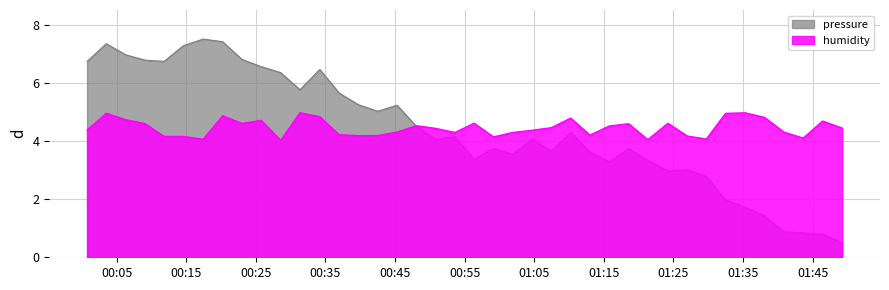

List the labels in order of value, smallest first.

2022-12-22T01:49:15, 2022-12-22T01:46:25, 2022-12-22T01:43:38, 2022-12-22T01:40:52, 2022-12-22T01:38:05, 2022-12-22T01:35:19, 2022-12-22T01:32:29, 2022-12-22T01:29:43, 2022-12-22T01:24:12, 2022-12-22T01:26:58, 2022-12-22T01:15:46, 2022-12-22T01:21:19, 2022-12-22T00:56:21, 2022-12-22T01:01:55, 2022-12-22T01:13:00, 2022-12-22T01:07:27, 2022-12-22T01:18:33, 2022-12-22T00:59:08, 2022-12-22T00:50:50, 2022-12-22T01:04:41, 2022-12-22T00:53:36, 2022-12-22T01:10:14, 2022-12-22T00:48:03, 2022-12-22T00:42:30, 2022-12-22T00:45:17, 2022-12-22T00:39:44, 2022-12-22T00:36:58, 2022-12-22T00:31:20, 2022-12-22T00:28:34, 2022-12-22T00:34:11, 2022-12-22T00:25:46, 2022-12-22T00:00:45, 2022-12-22T00:11:49, 2022-12-22T00:09:02, 2022-12-22T00:23:00, 2022-12-22T00:06:17, 2022-12-22T00:14:36, 2022-12-22T00:03:31, 2022-12-22T00:20:14, 2022-12-22T00:17:26